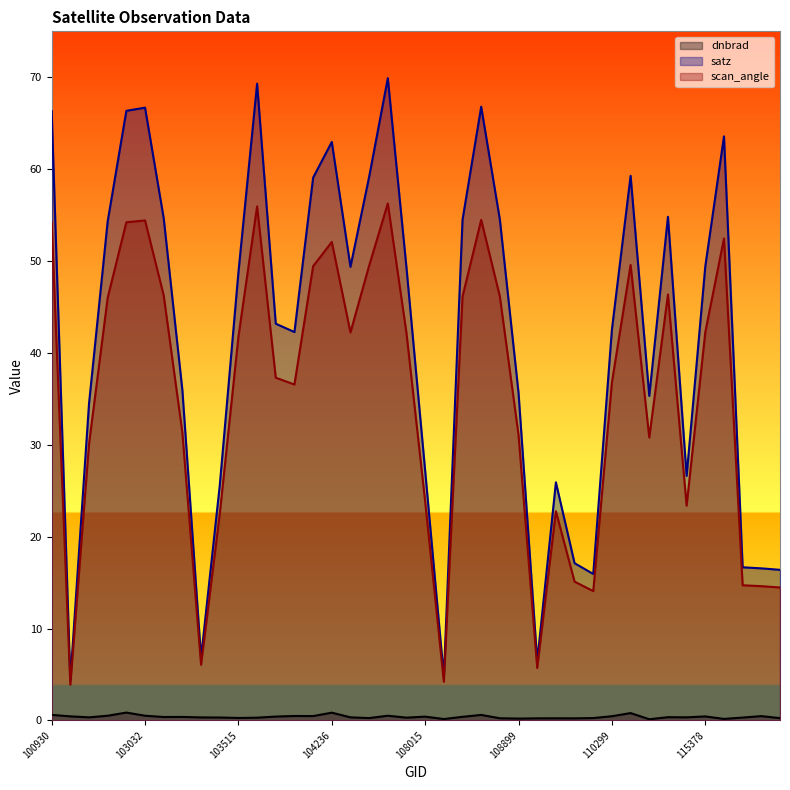

At which category does dnbrad reach its first local valley?

102792